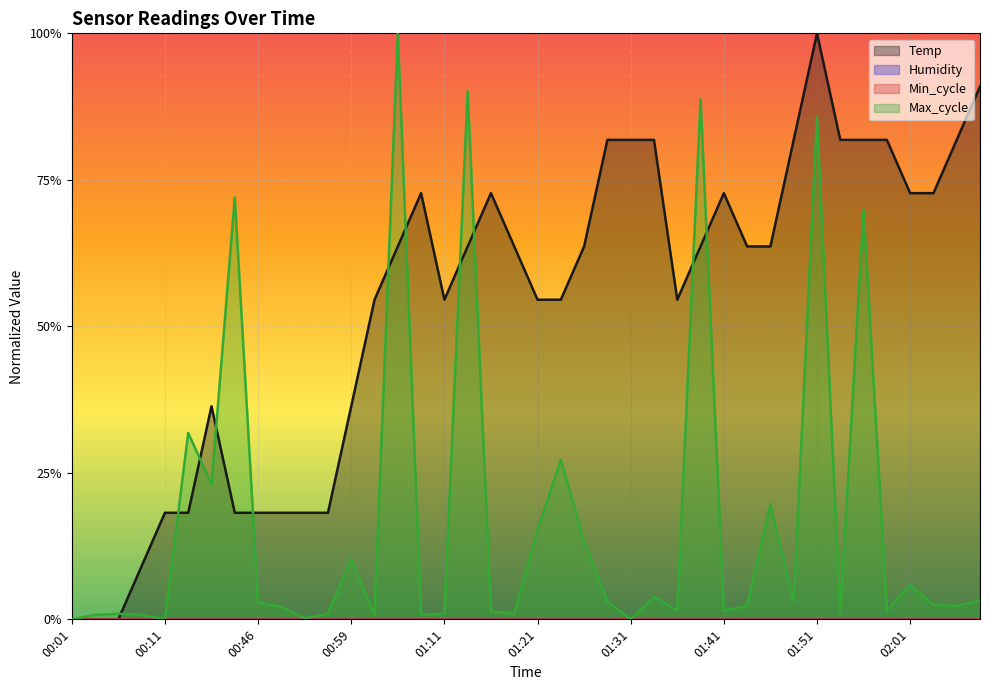

Is it true that Temp equals 0.9 at 01:11?

False